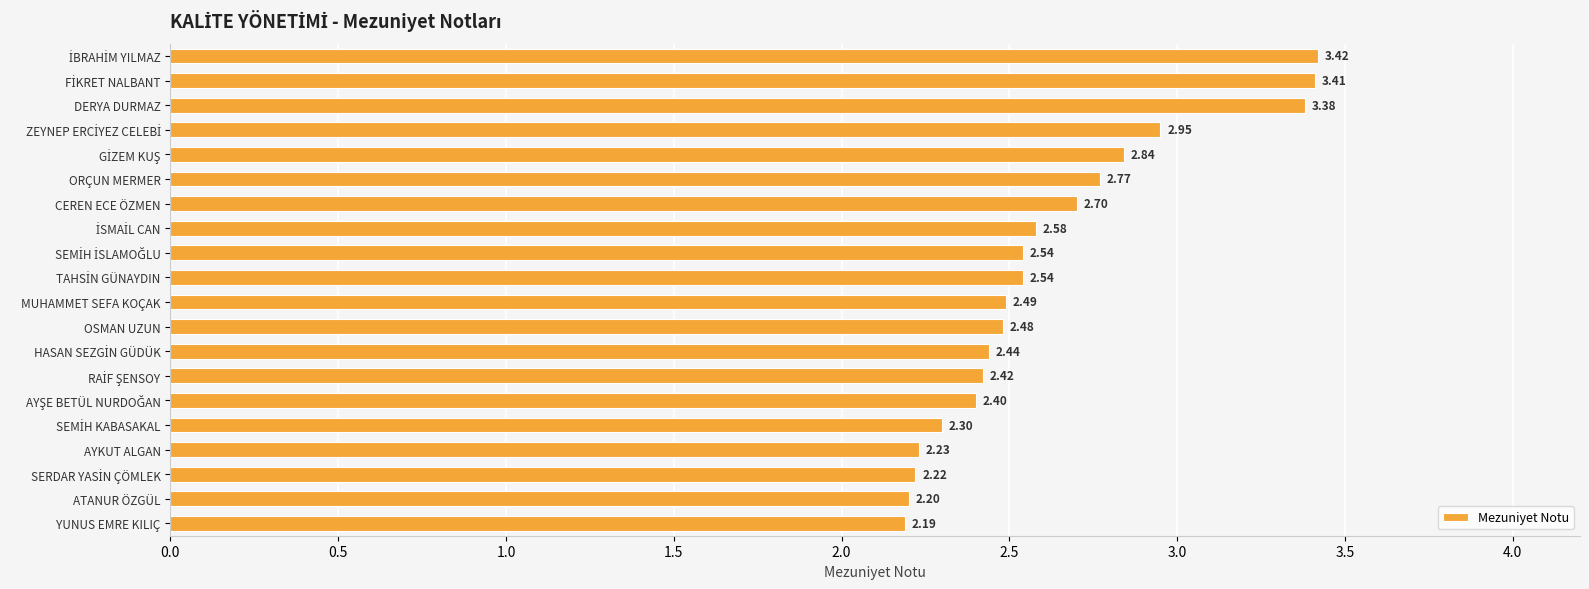

At which label is the value closest to 2?

YUNUS EMRE KILIÇ